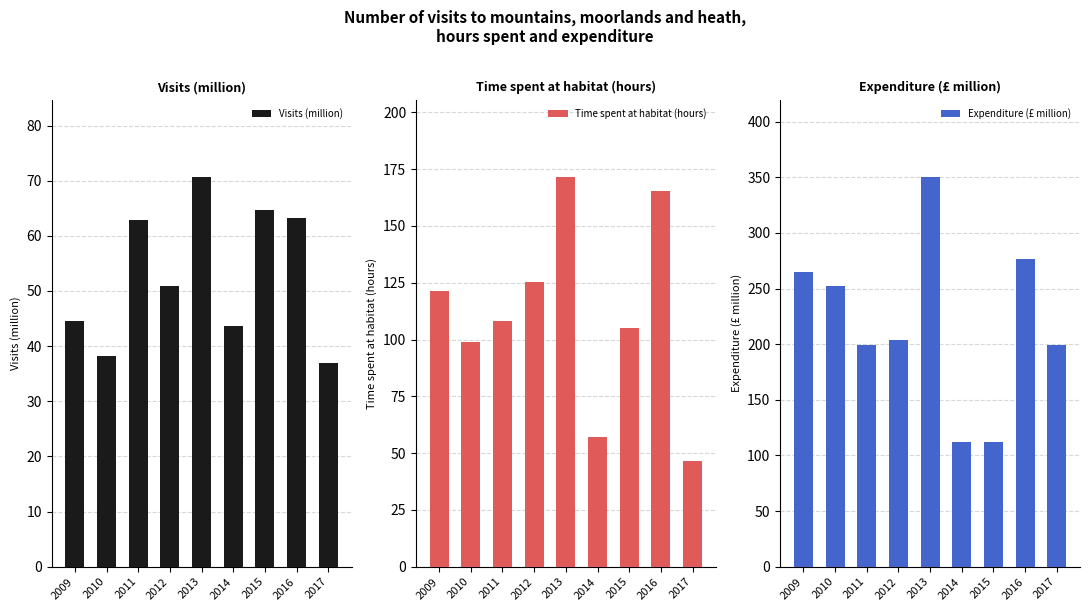

What is the approximate value of Visits (million) at 2010?

38.2